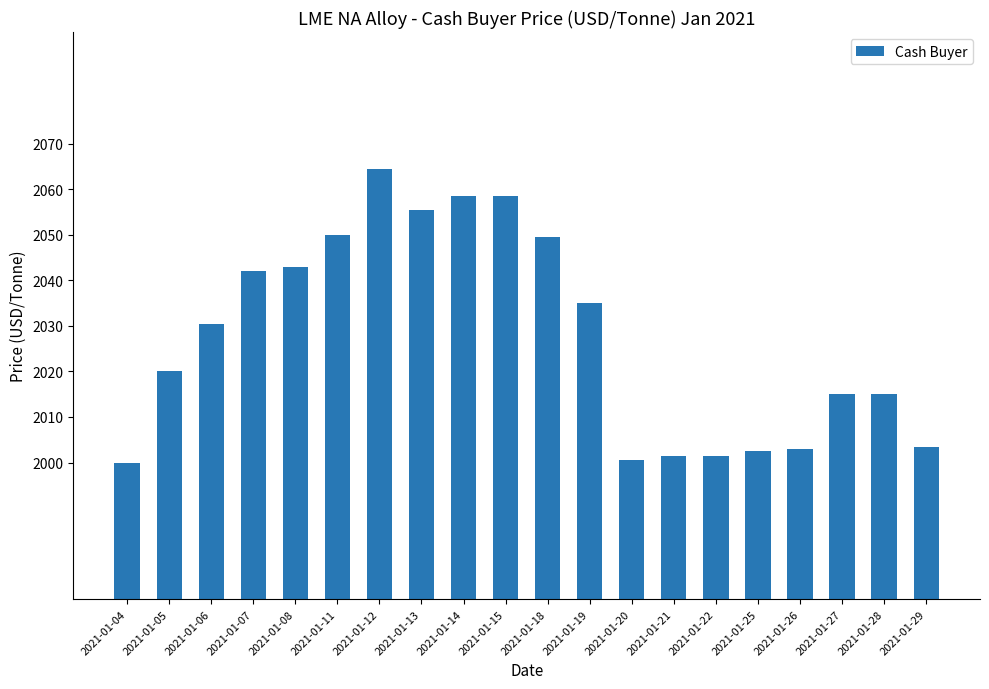

What is the average value?

2027.5